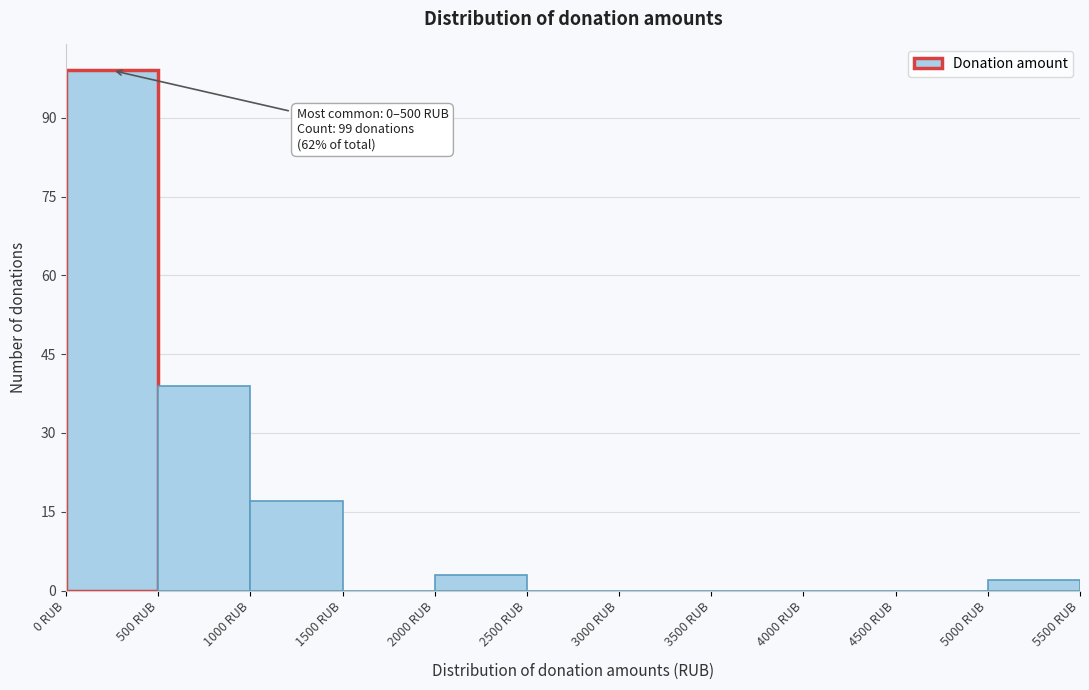

Which range on the x-axis has the tallest bar?

0 to 500